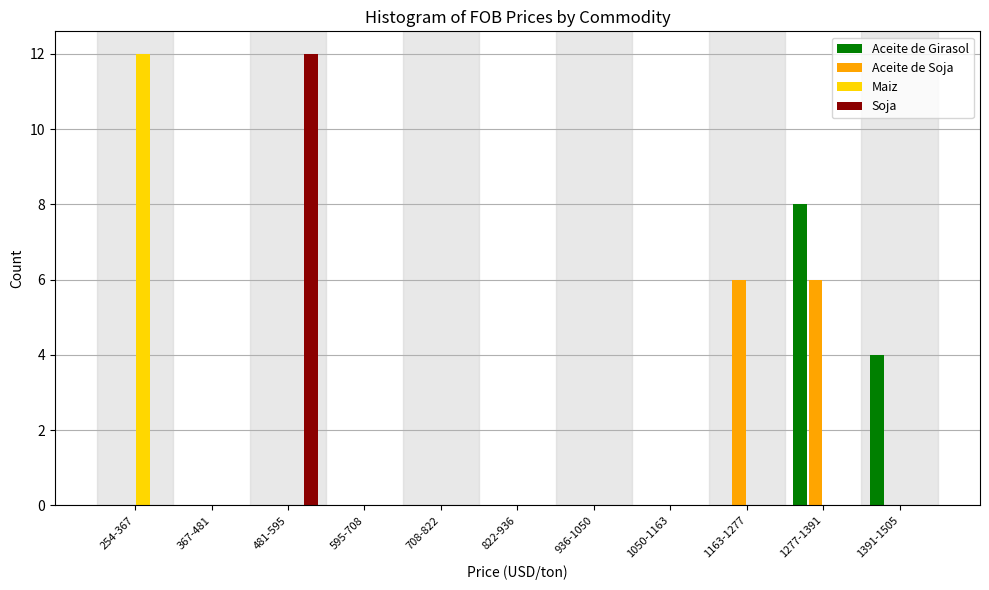

True or false: Maiz has a value of 0 at 367-481.

True